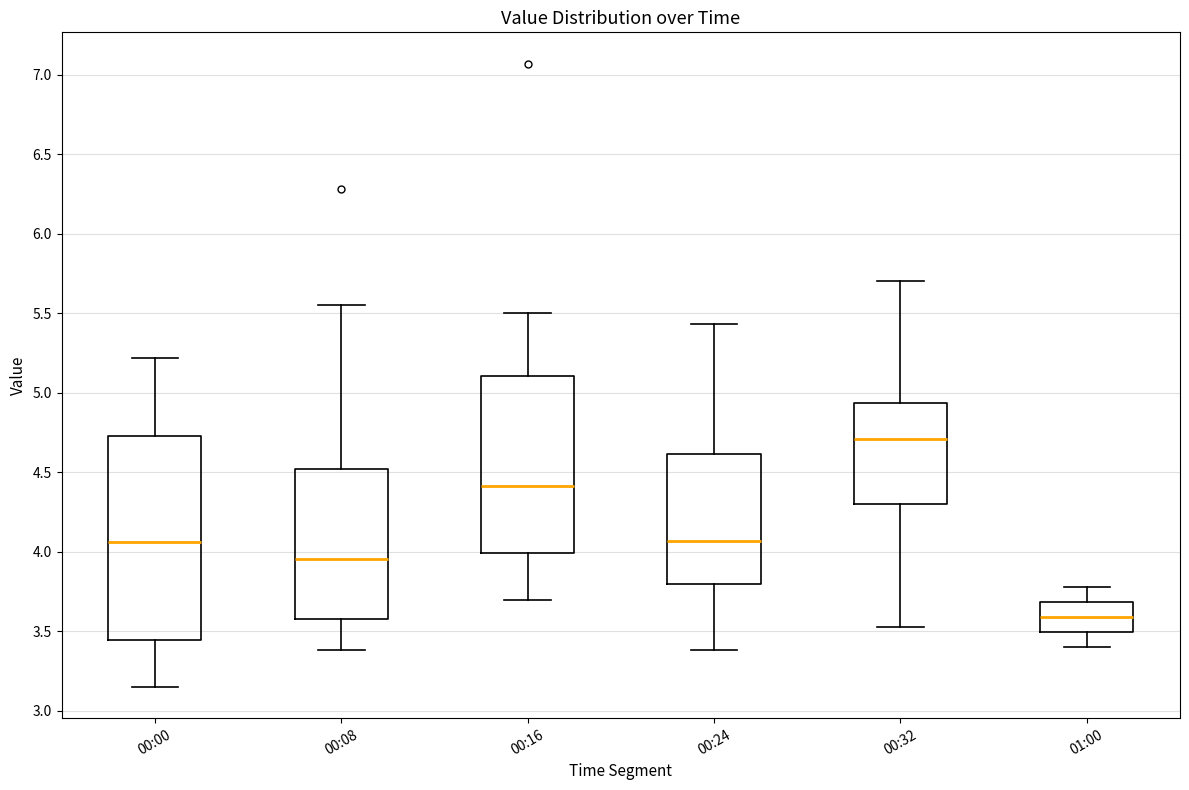

Which box is the tallest, from its lower edge to its upper edge?

00:00